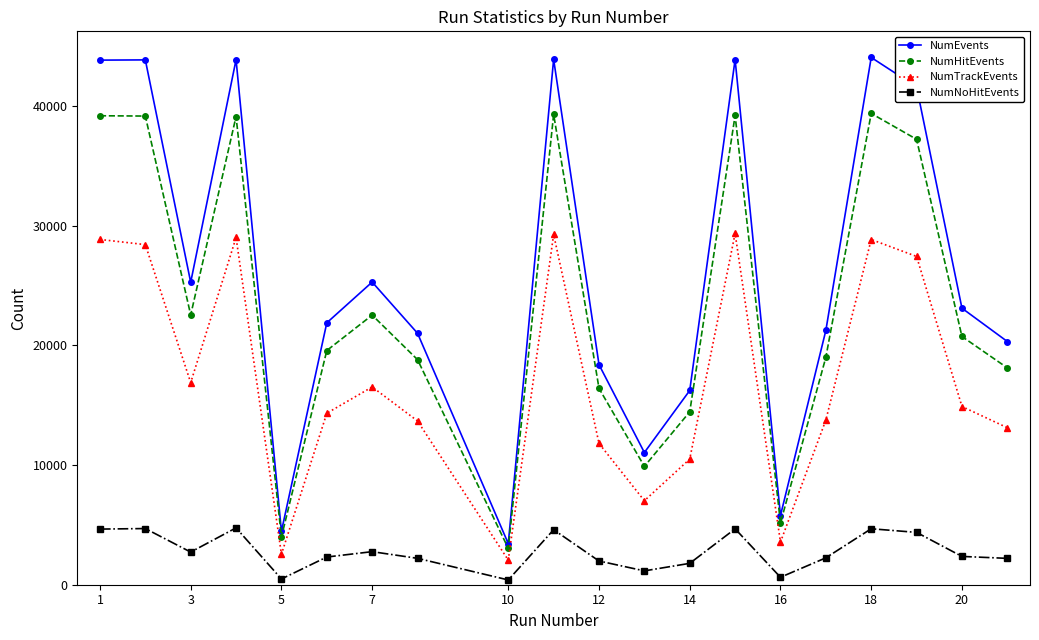

In NumTrackEvents, how many points are higher than both neighbors (excluding endpoints)?

5